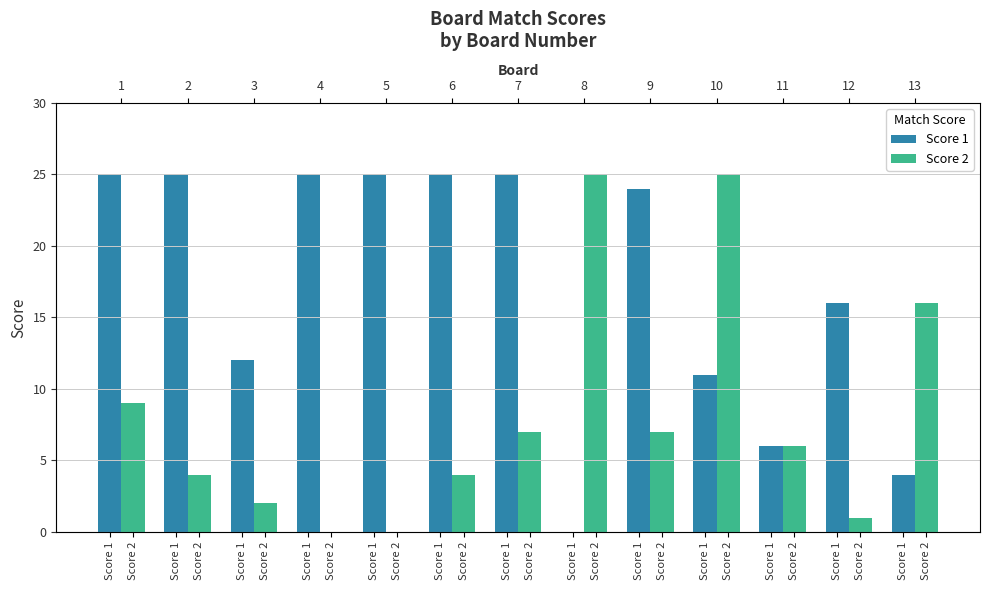

How many groups of bars are there?

13